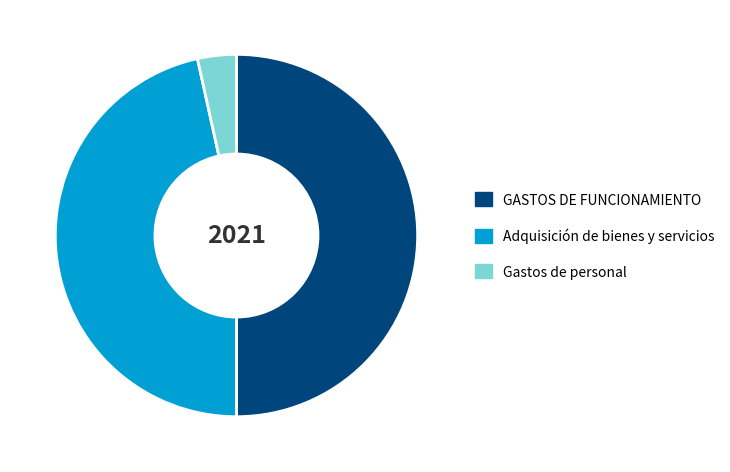

Do GASTOS DE FUNCIONAMIENTO and Gastos de personal together represent more than half of the pie?

Yes